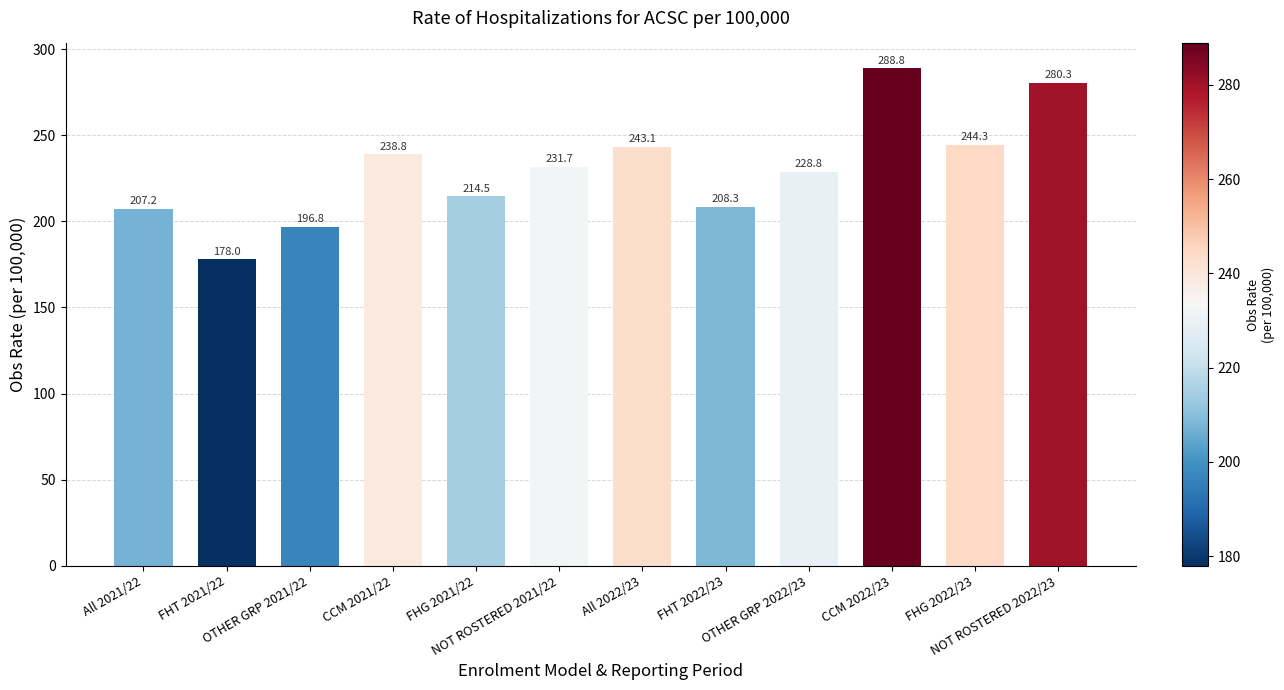

What is the difference between the second highest and second lowest values?

83.5